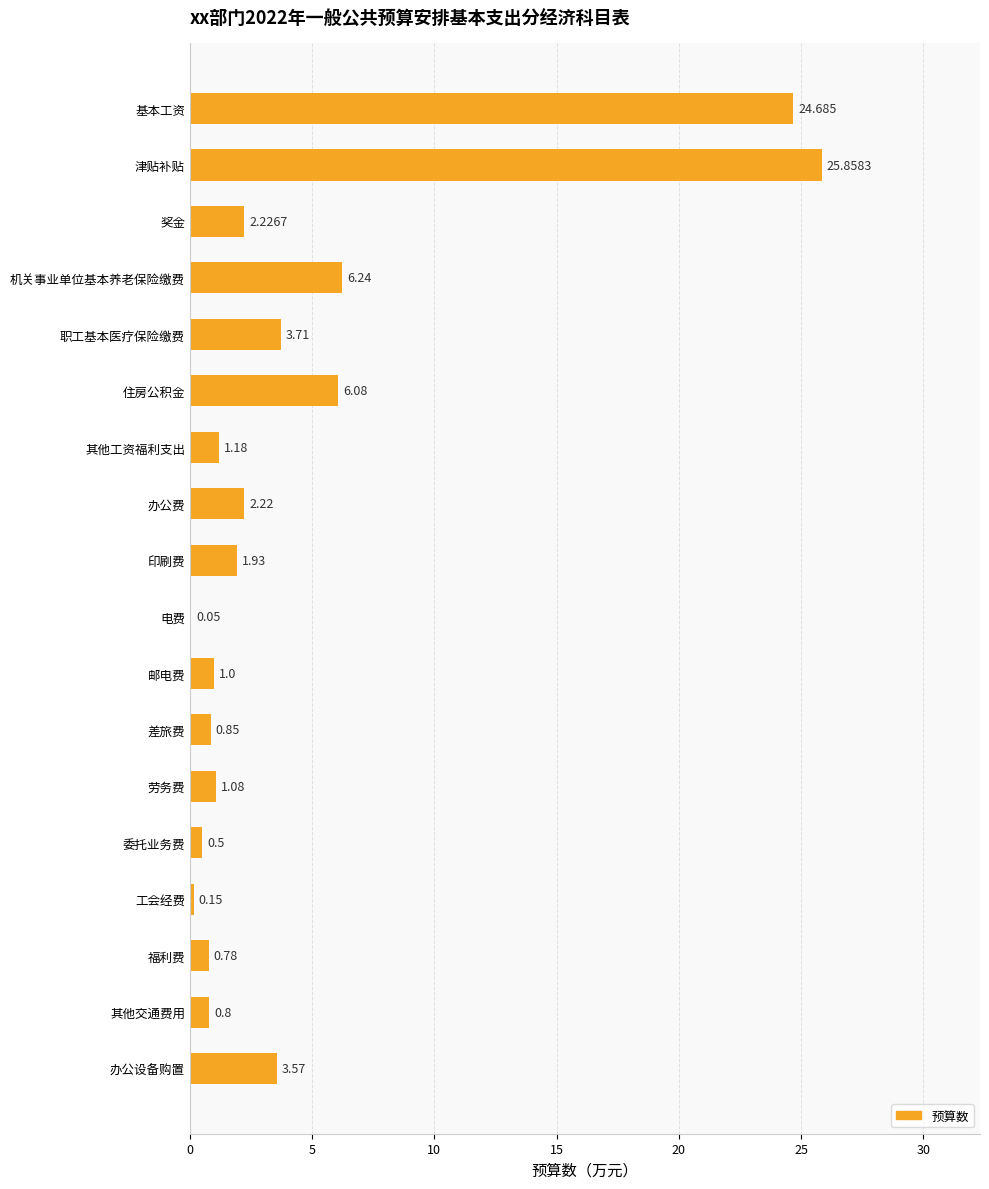

Count the number of data series in this chart.

1